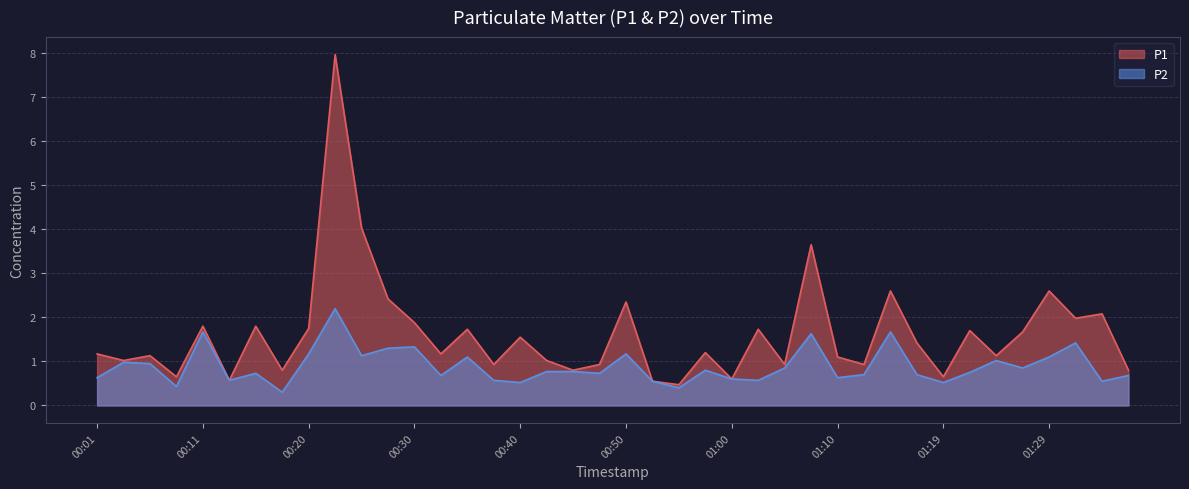

What is the lowest value of the P2 series?

0.3